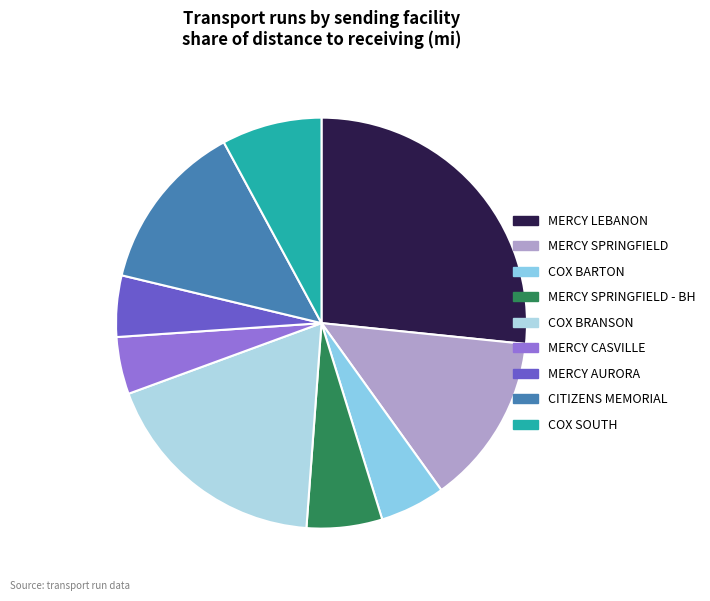

Do COX BARTON and MERCY CASVILLE together represent more than half of the pie?

No